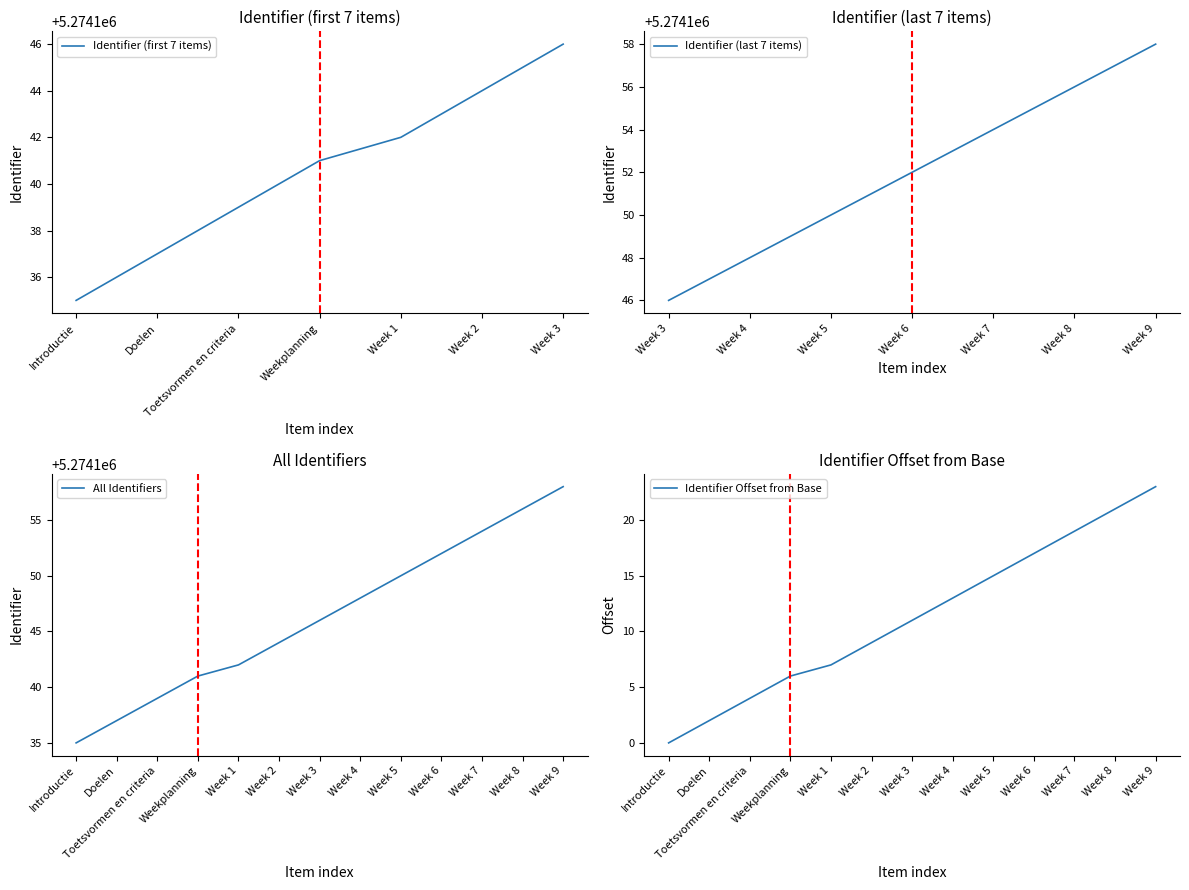

Where does the data first go above 5274146?

Week 4